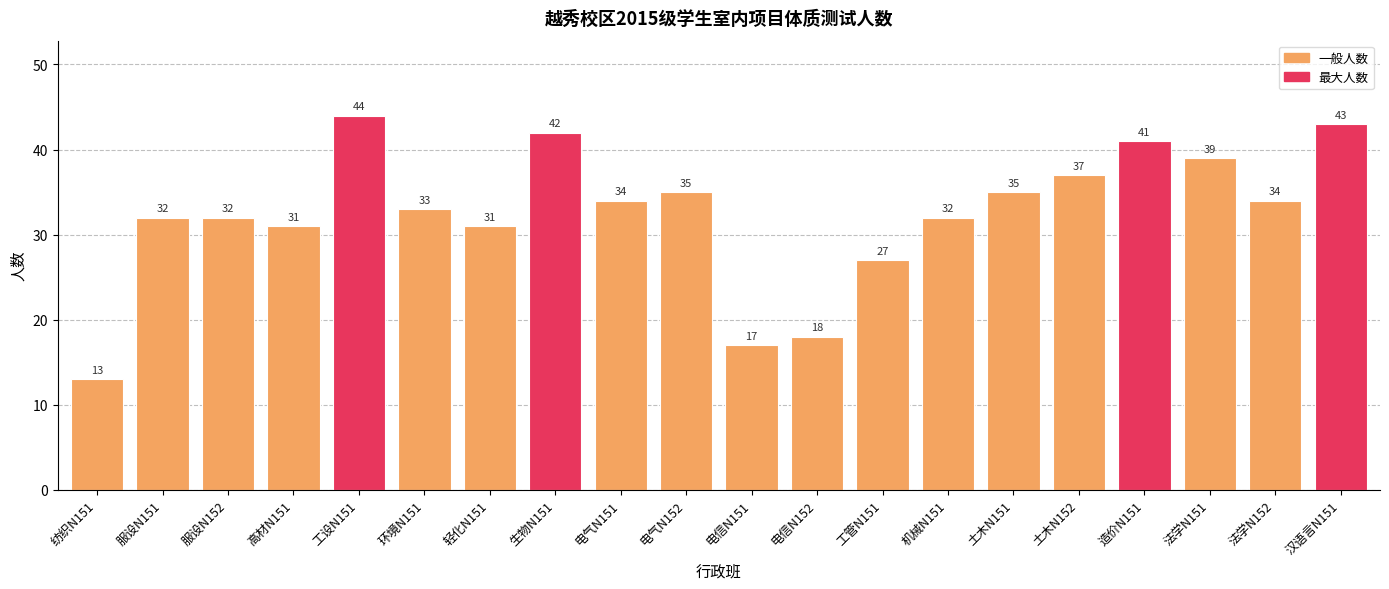

Where is the data nearest to the value 28?

工管N151